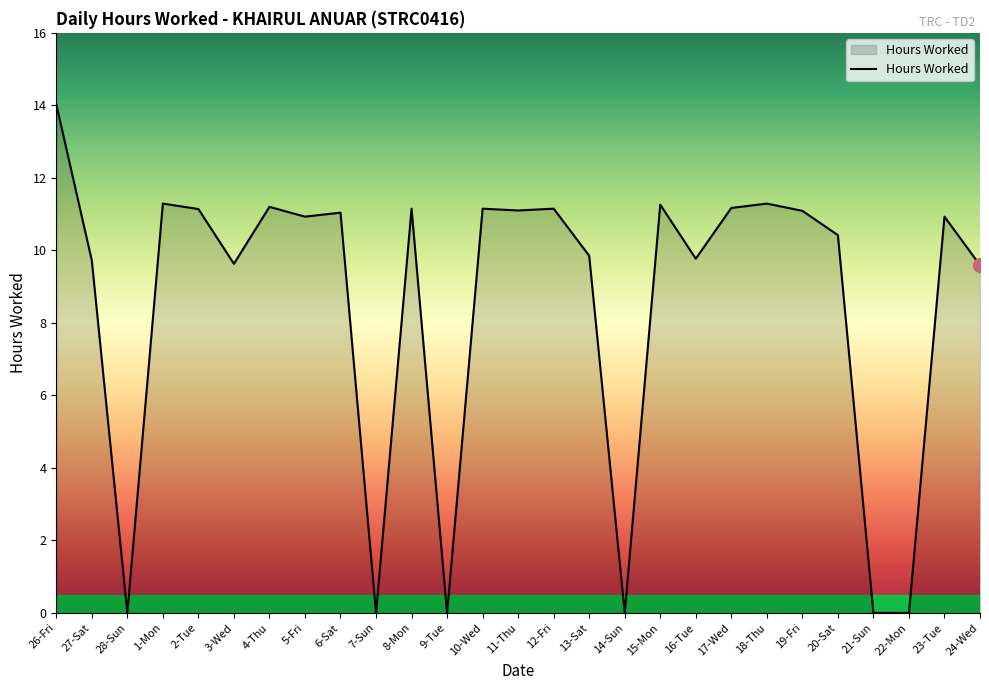

What position from the right is 12-Fri?

13